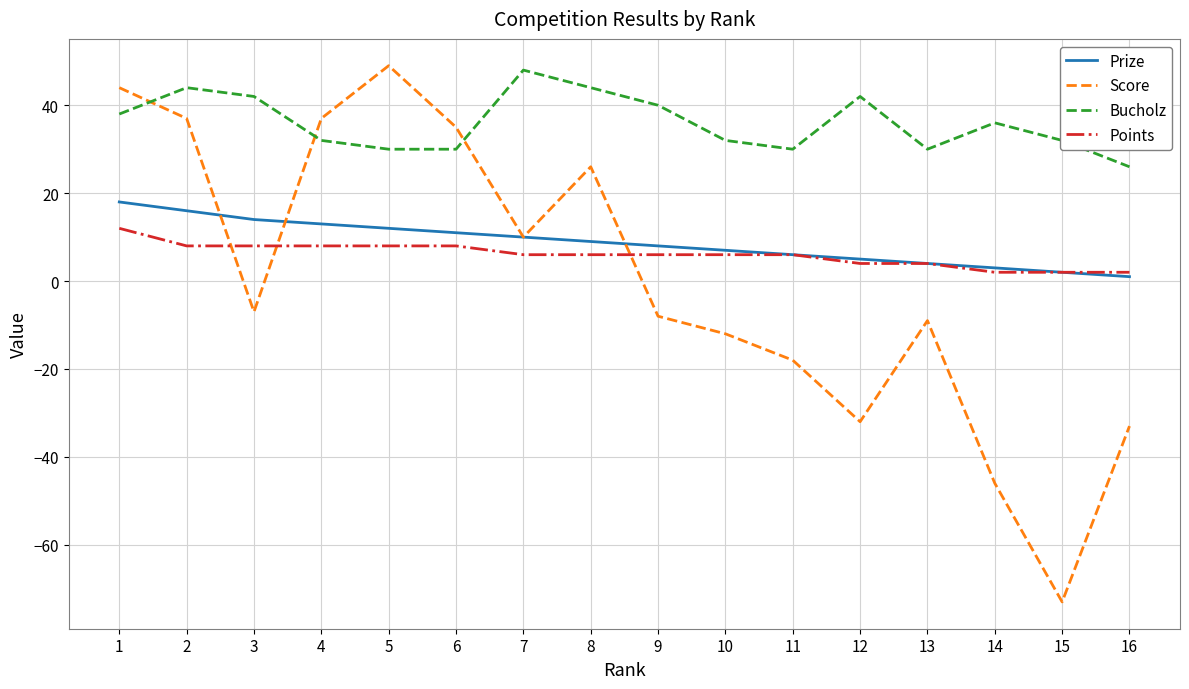

At which label does Points reach its peak?

1